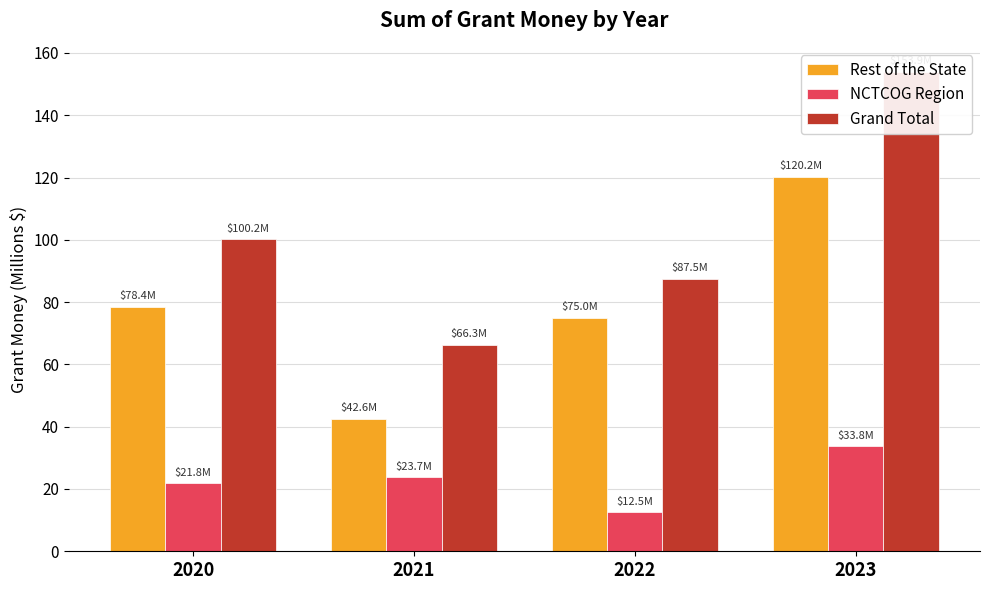

Is it true that Grand Total equals 16.2 at 2021?

False